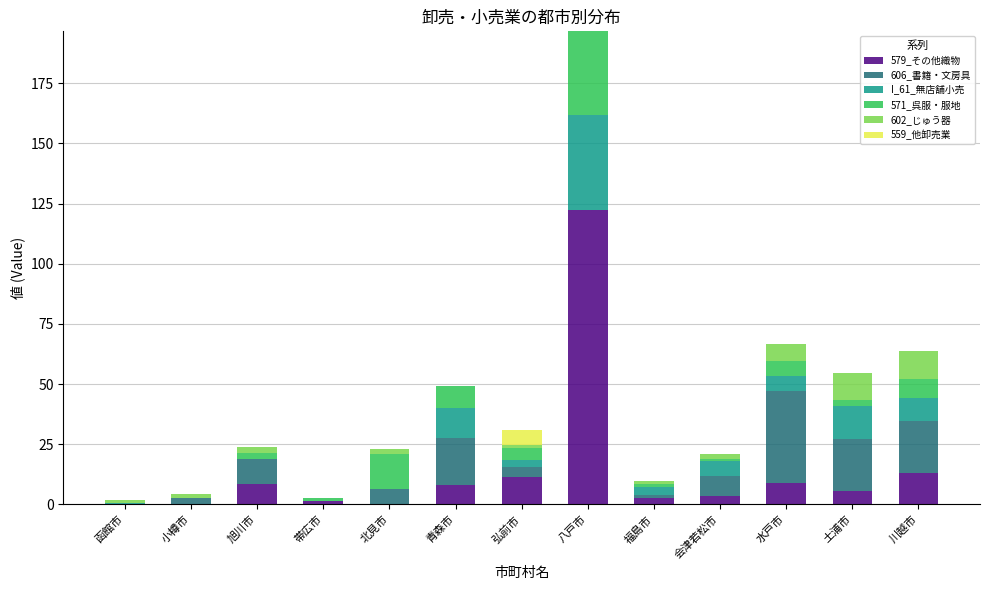

Are the bars horizontal?

No